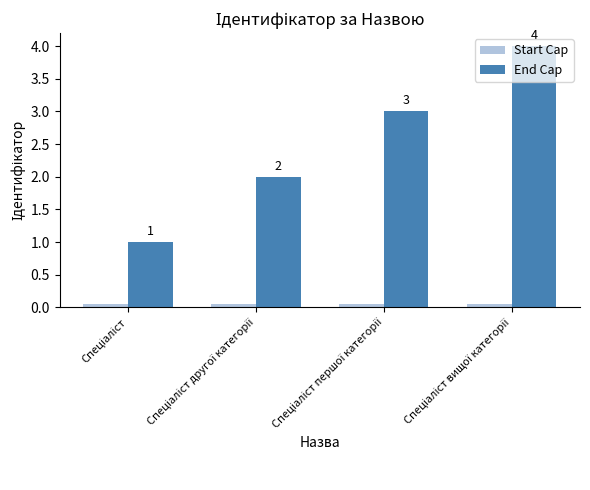

What are all the series names shown in the legend?

Start Cap, End Cap